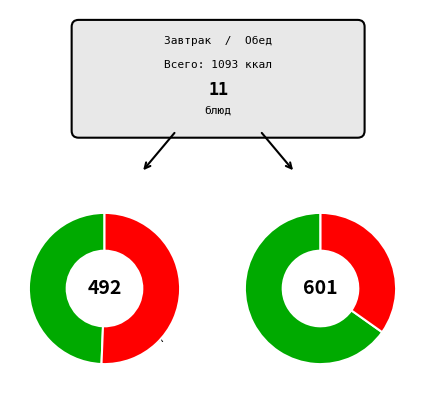

To the nearest percent, what percentage of the pie is Хлеб ржаной?

8%